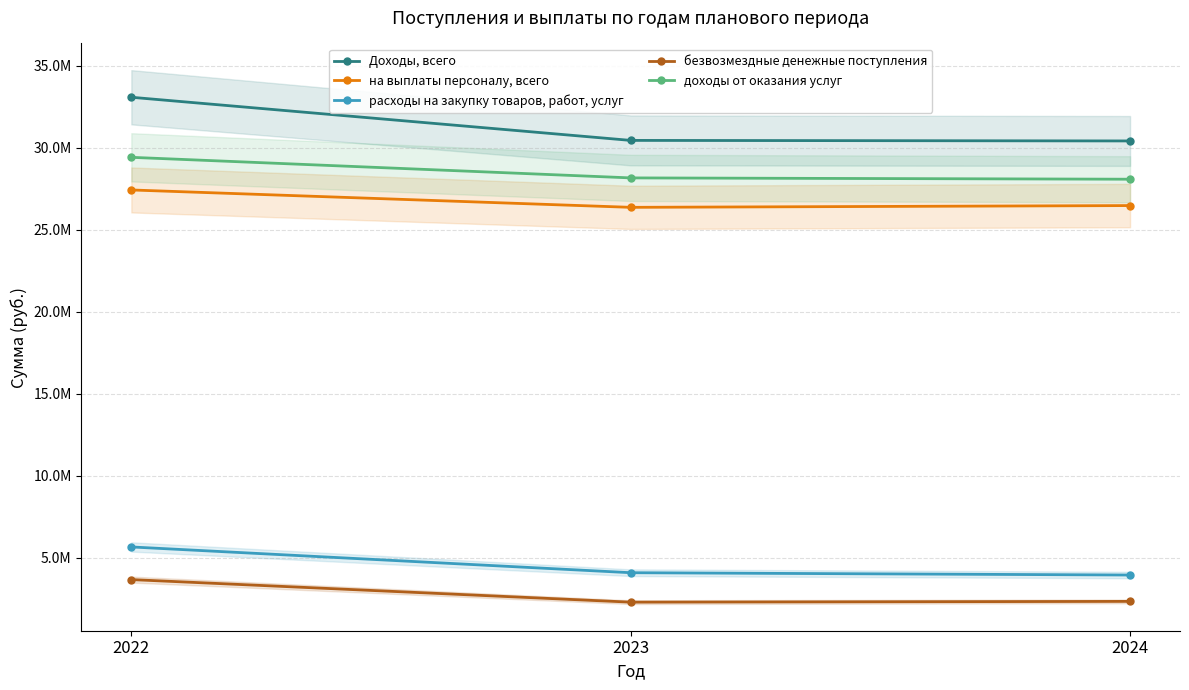

Is it true that на выплаты персоналу, всего equals 27431214.9 at 2022?

True